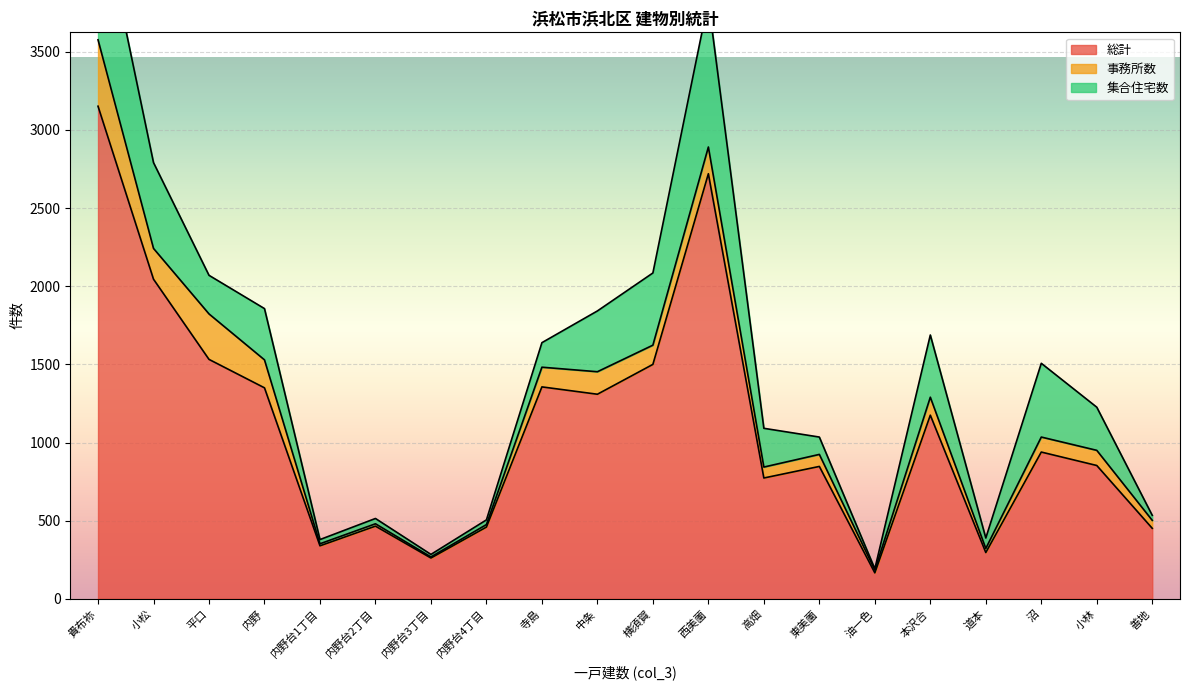

Reading right to left, list all the values displayed in this chart.

総計: 善地=451	小林=853	沼=939	道本=296	本沢合=1175	油一色=166	東美薗=847	高畑=773	西美薗=2720	横須賀=1500	中条=1309	寺島=1356	内野台4丁目=459	内野台3丁目=261	内野台2丁目=465	内野台1丁目=339	内野=1350	平口=1532	小松=2045	貴布祢=3152
事務所数: 善地=51	小林=97	沼=96	道本=26	本沢合=115	油一色=18	東美薗=77	高畑=70	西美薗=171	横須賀=123	中条=144	寺島=126	内野台4丁目=16	内野台3丁目=7	内野台2丁目=15	内野台1丁目=13	内野=179	平口=291	小松=197	貴布祢=425
集合住宅数: 善地=32	小林=276	沼=472	道本=67	本沢合=398	油一色=8	東美薗=111	高畑=248	西美薗=935	横須賀=462	中条=389	寺島=157	内野台4丁目=30	内野台3丁目=16	内野台2丁目=34	内野台1丁目=27	内野=328	平口=247	小松=549	貴布祢=915